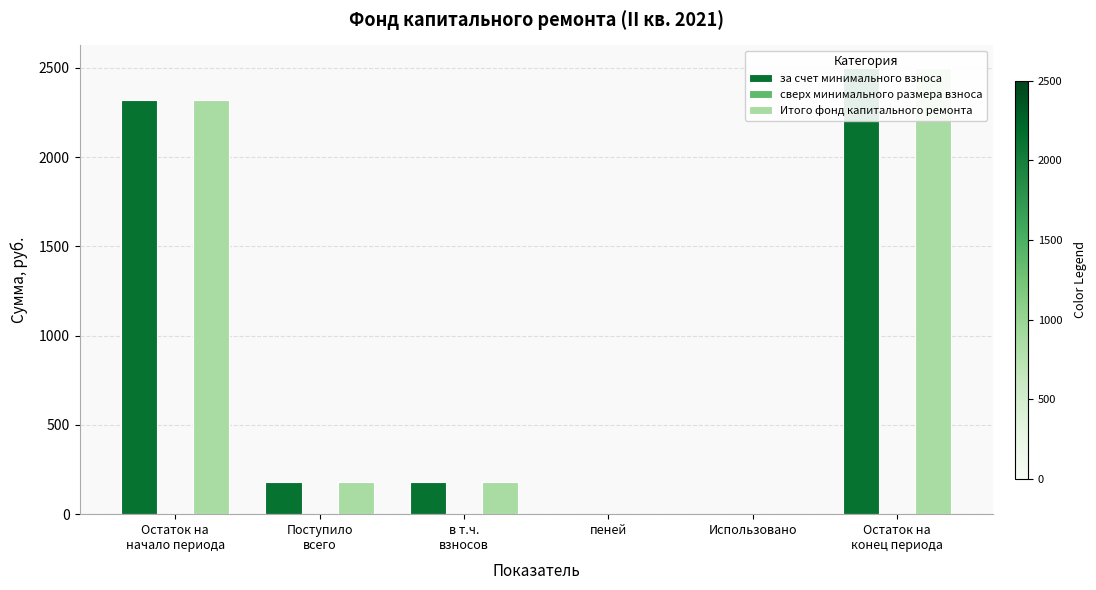

The Итого фонд капитального ремонта series shows 0.0 at пеней. True or false?

True